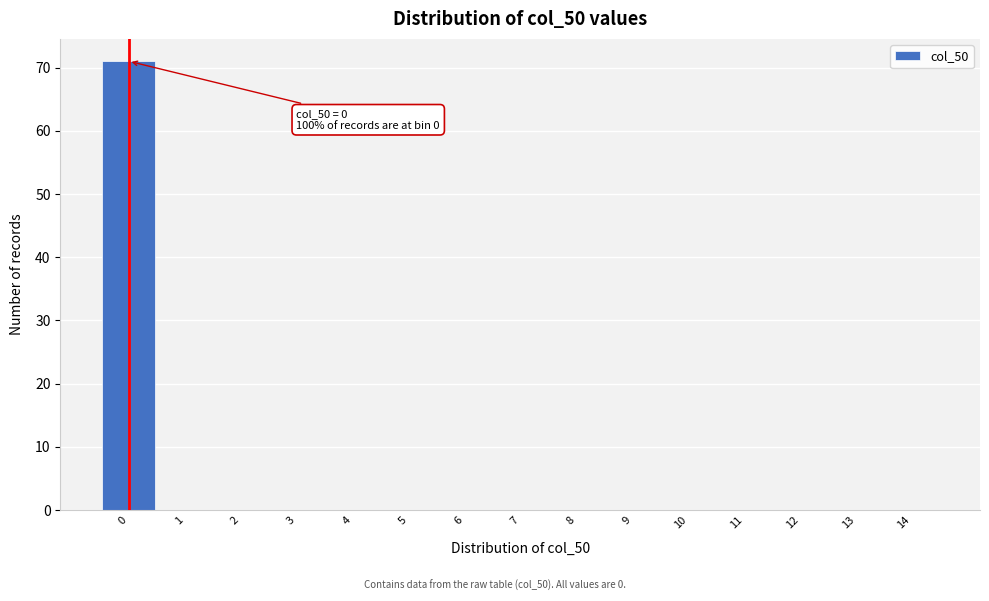

Over which range of the x-axis is the bar tallest?

-0.5 to 0.5